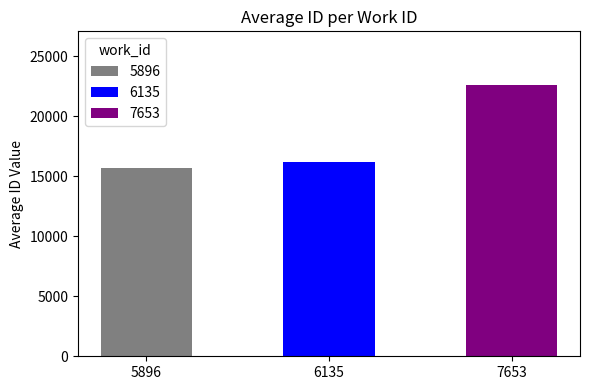

The chart shows a value of 24378 at 6135. True or false?

False